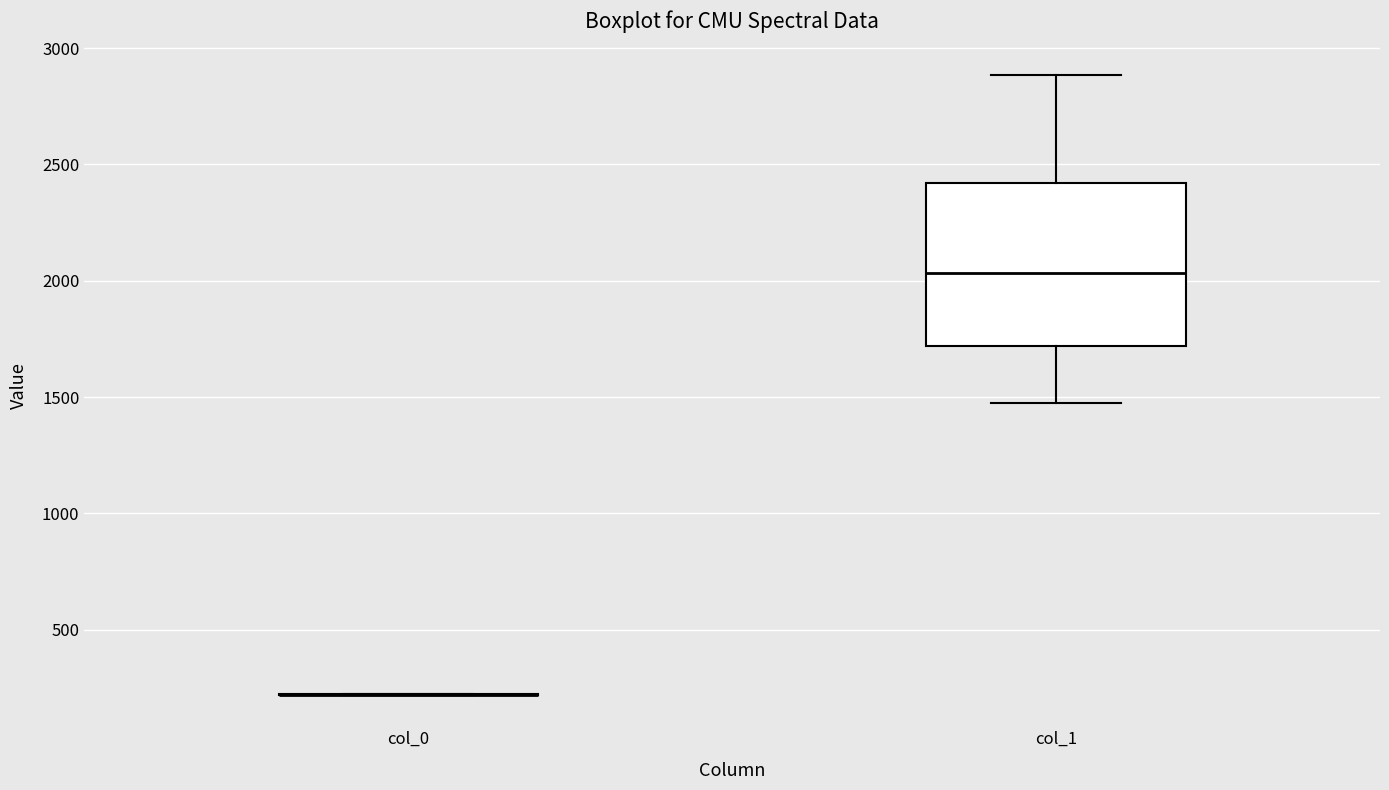

Reading left to right, transcribe this box plot: for each box, give where its median line is, the range the box spans, and where its two whiskers end, as read against the y-axis. The values are not printed on the chart, so give them approximately, as read against the axis.

col_0: box collapsed to a line at 200, whiskers 200 to 200
col_1: median 2050, box 1700 to 2400, whiskers 1450 to 2900